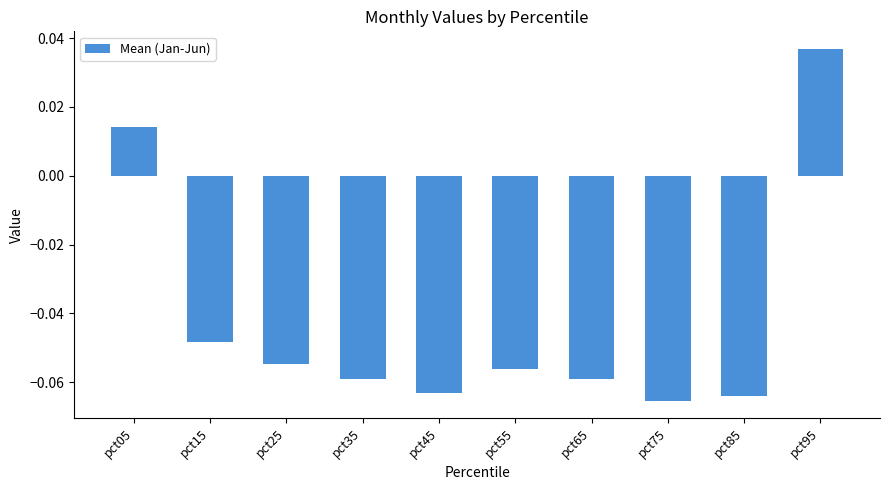

Between pct65 and pct55, which is larger?

pct55